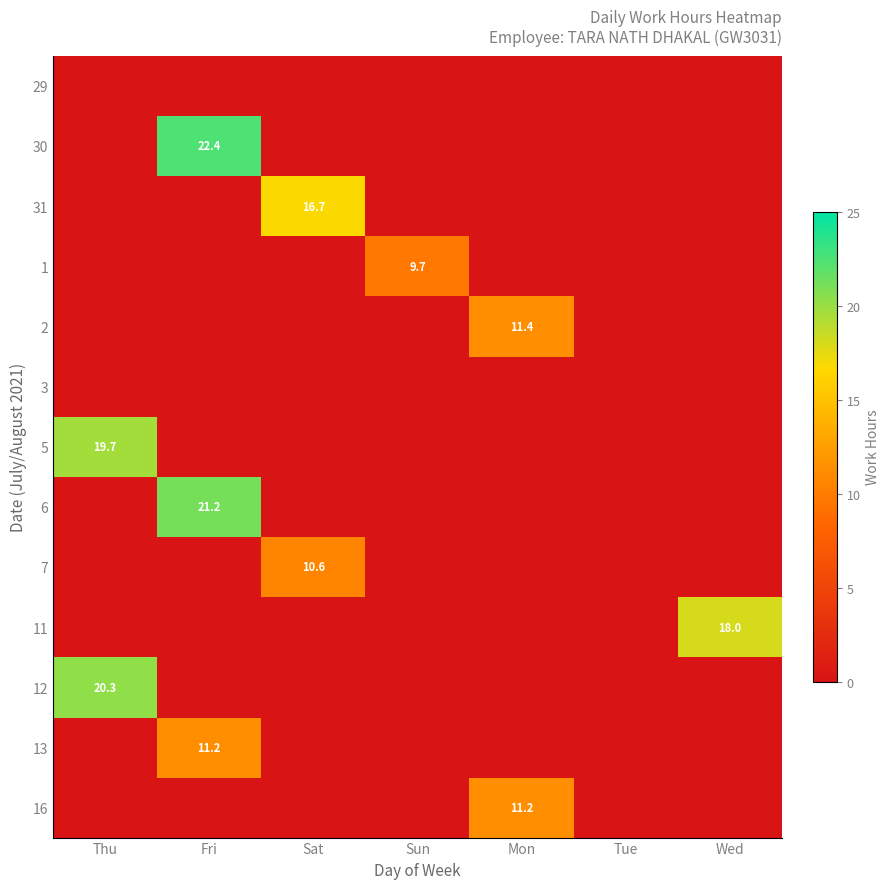

How many values in the 1 series exceed 0?

1